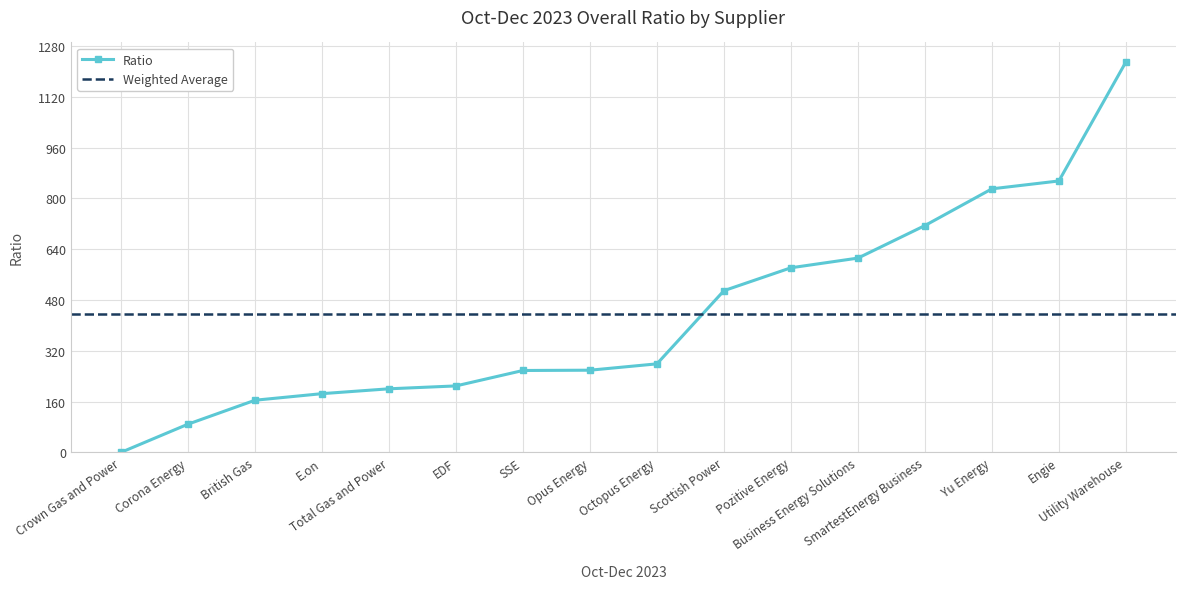

What is the label of the 15th point from the left?

Engie